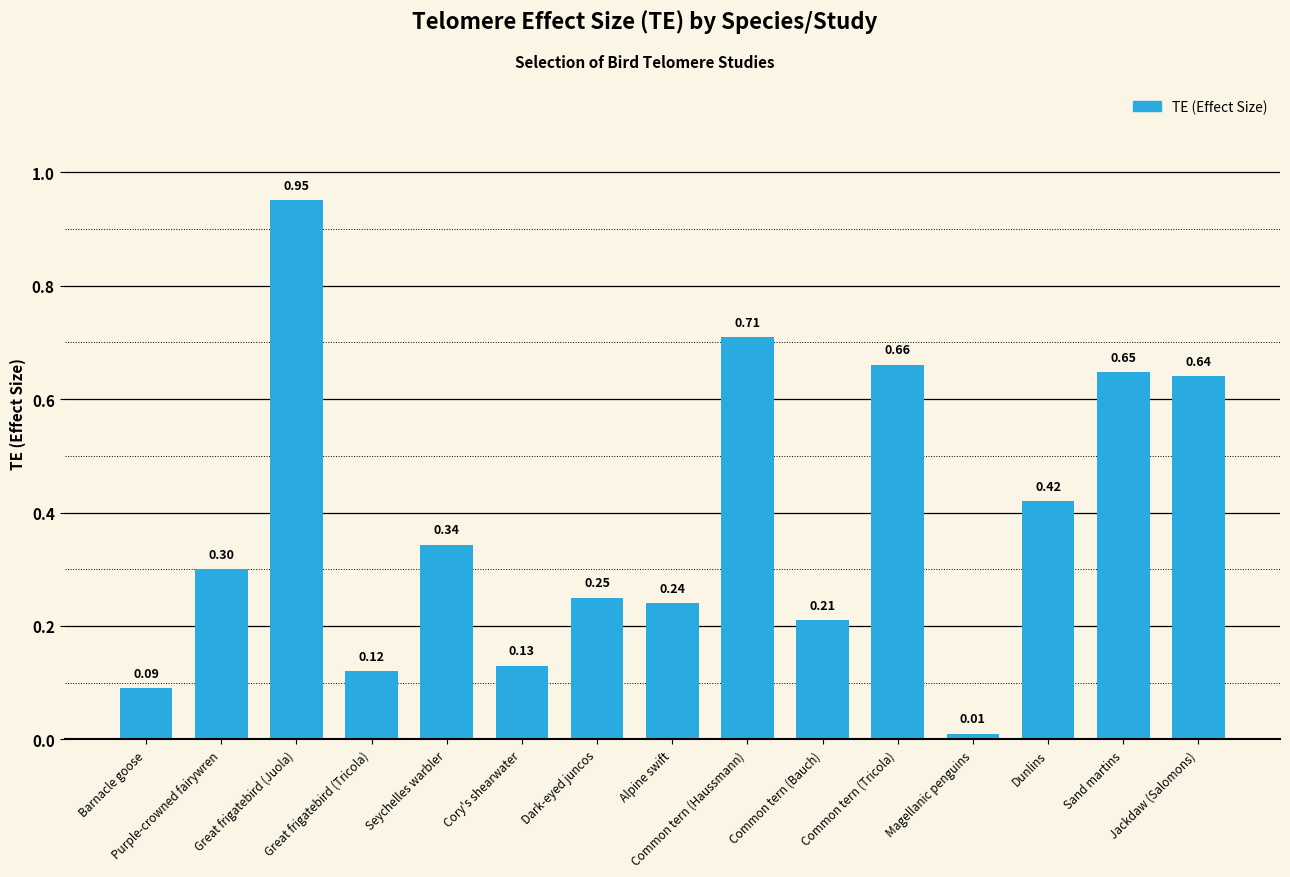

Which has a higher value, Common tern (Haussmann) or Sand martins?

Common tern (Haussmann)